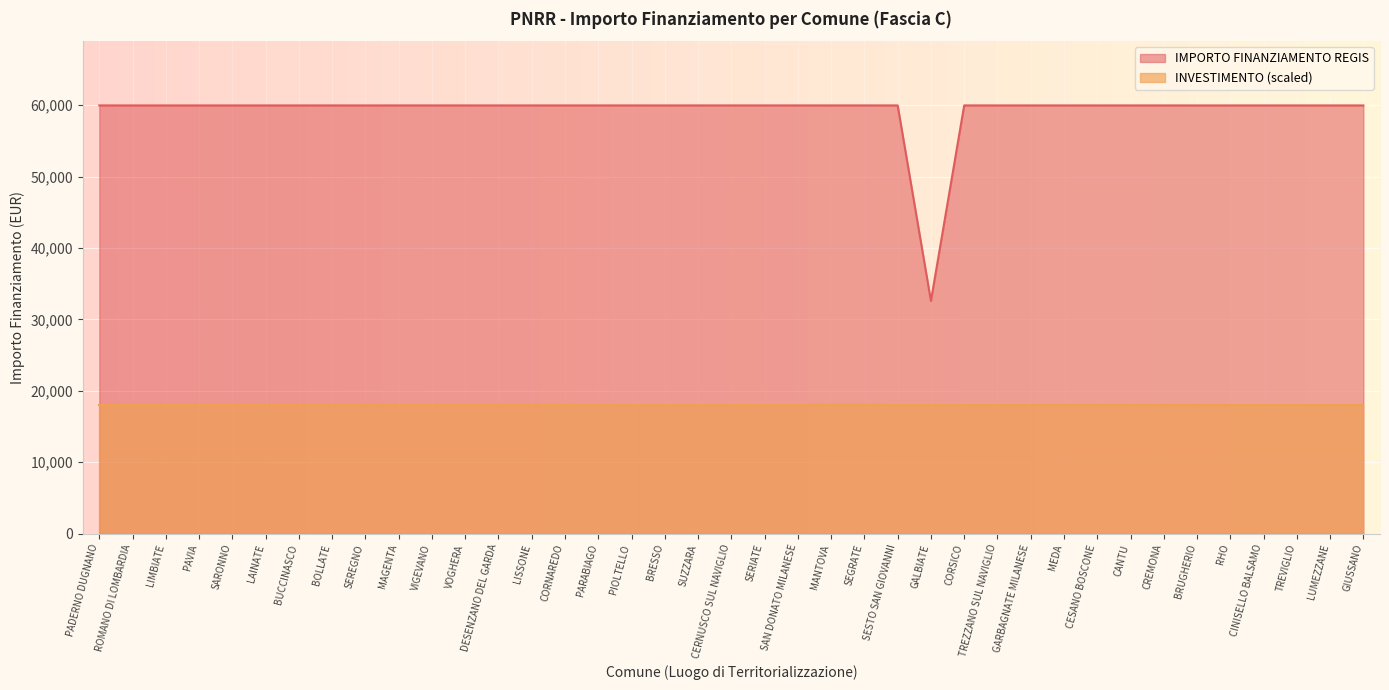

Between GIUSSANO and CESANO BOSCONE, which is larger?

GIUSSANO